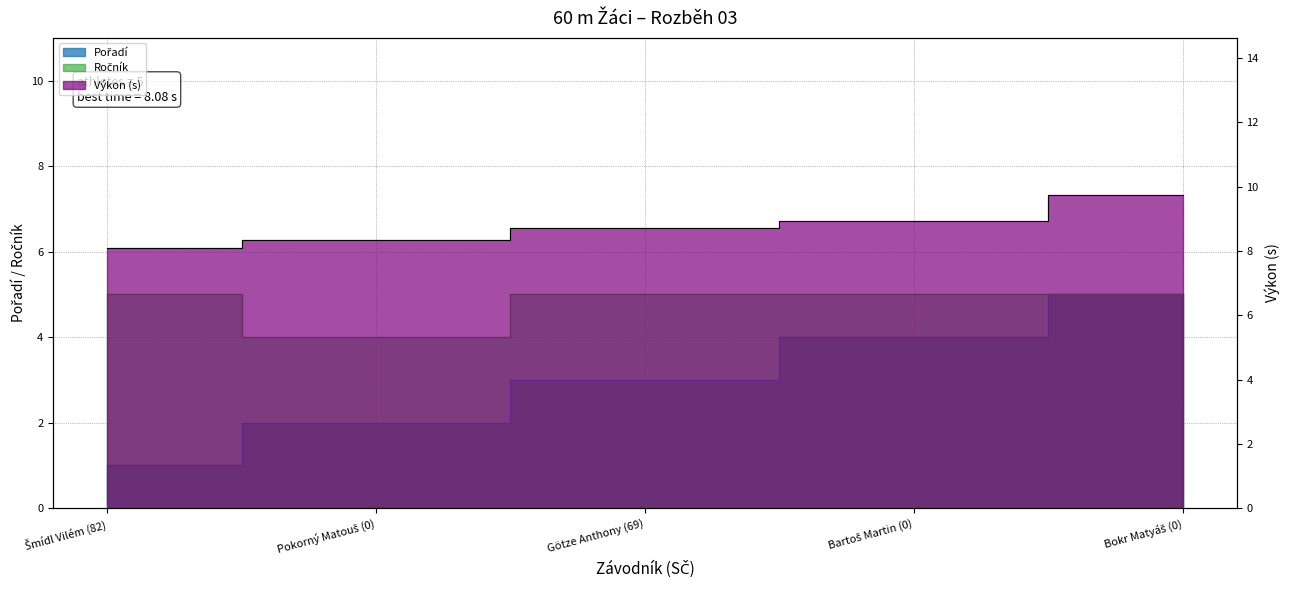

True or false: Ročník has a value of 2.8 at Götze Anthony (69).

False